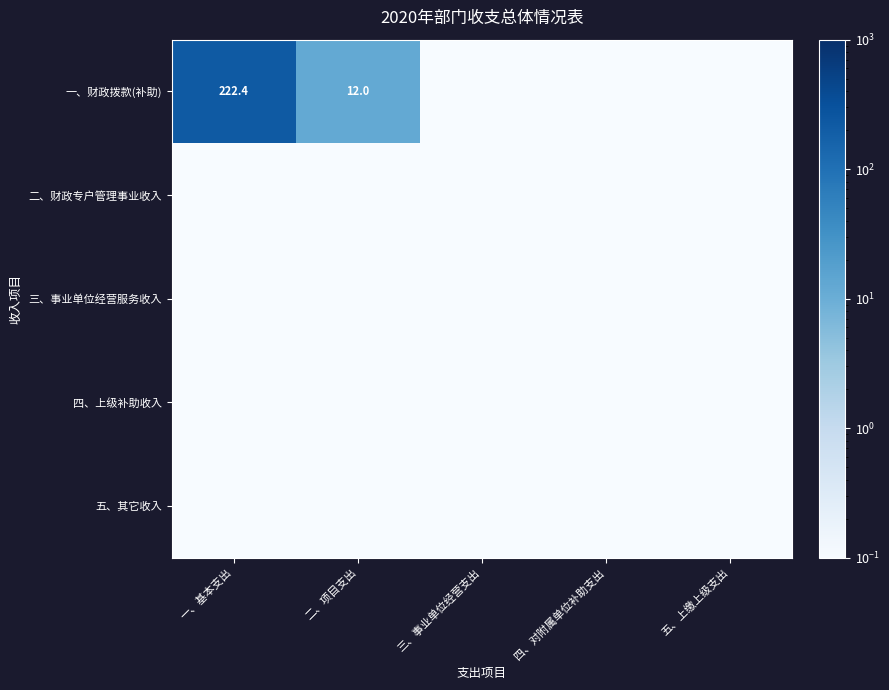

Is the value of 四、上级补助收入 at 三、事业单位经营支出 greater than the value of 三、事业单位经营服务收入 at 三、事业单位经营支出?

No